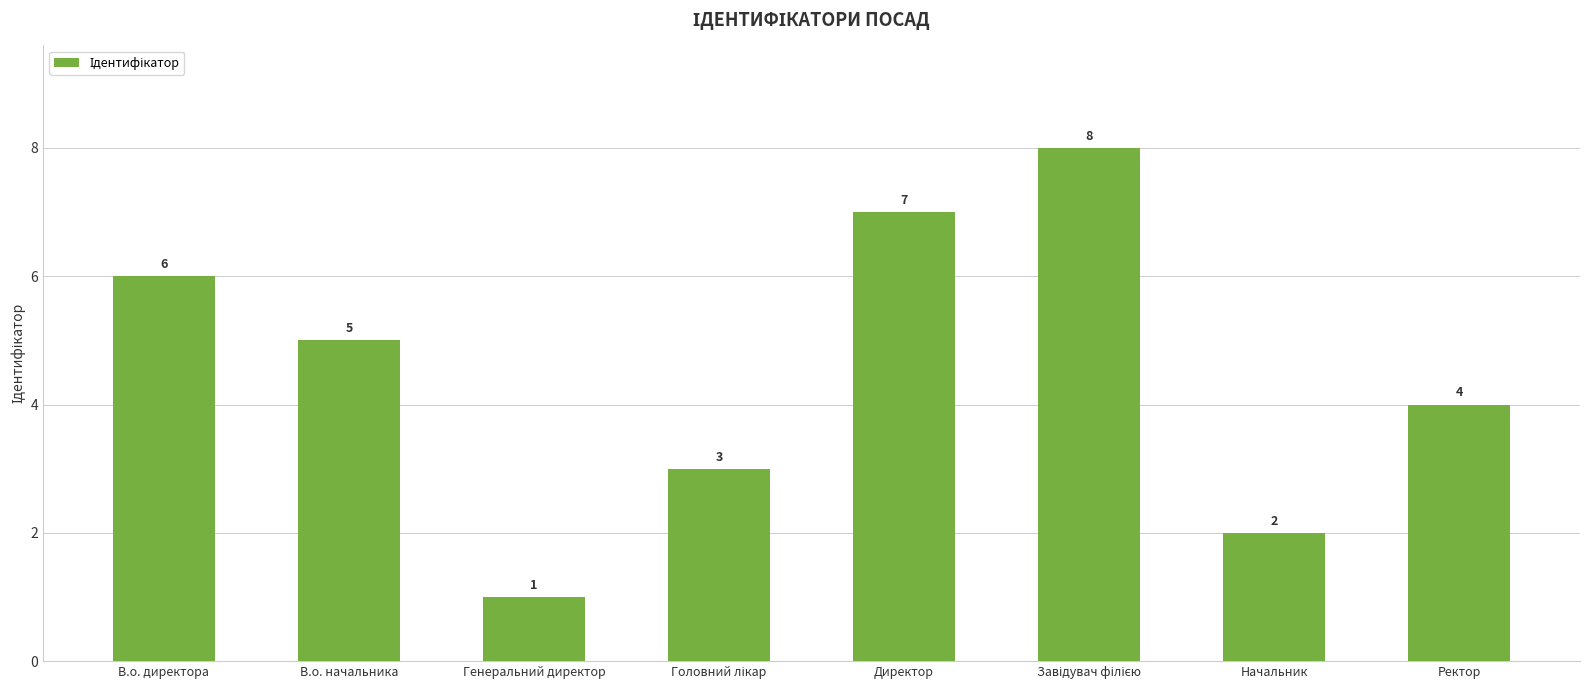

At which label does the data first exceed 5?

В.о. директора